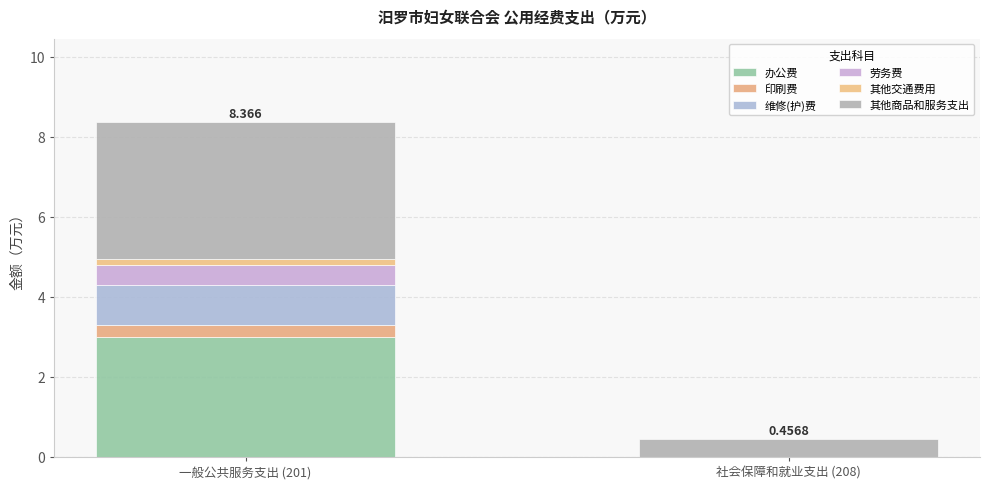

Are the bars grouped side by side (vs. stacked)?

No